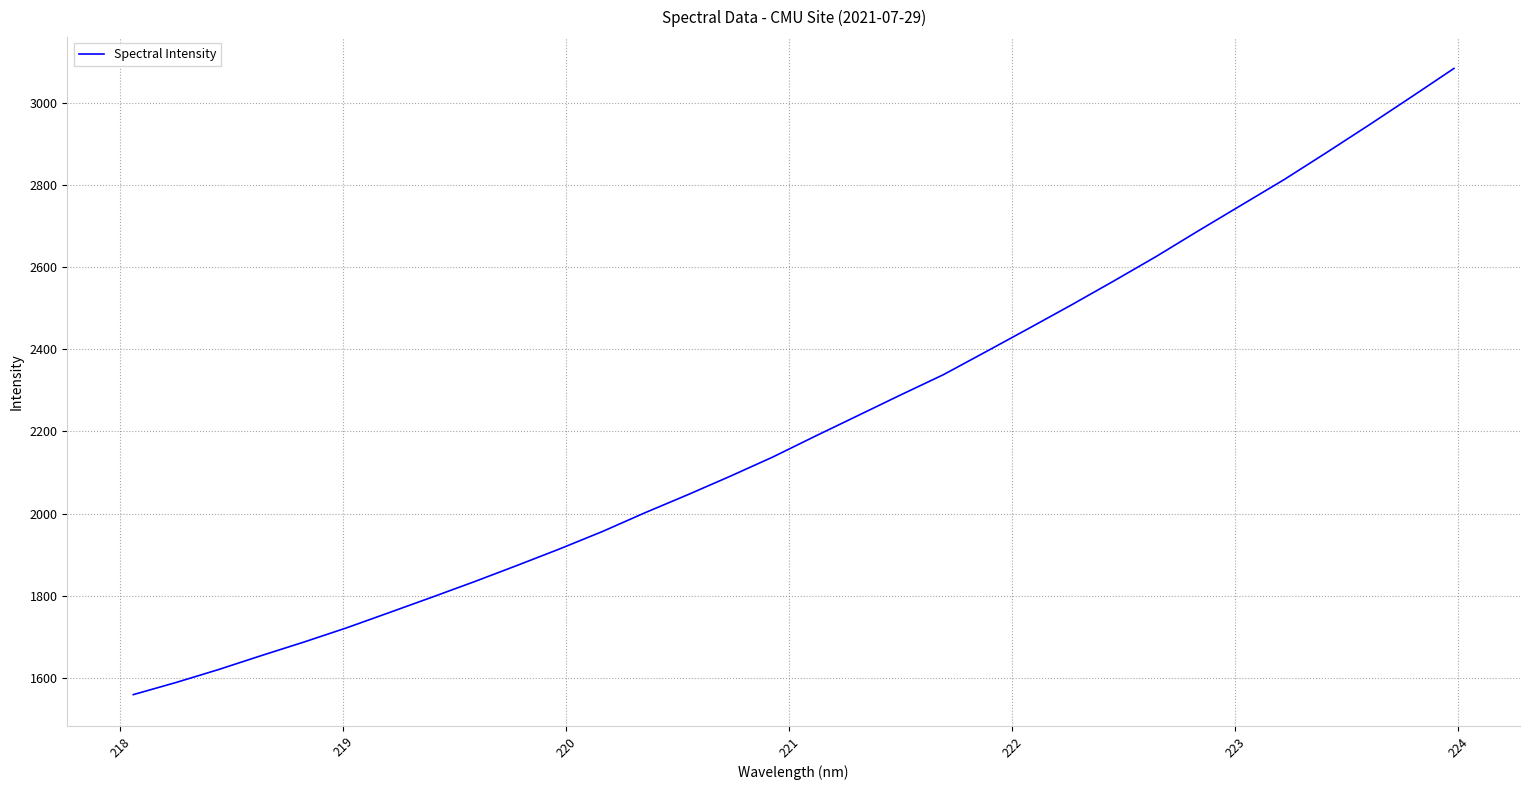

What is the average value?

2219.0